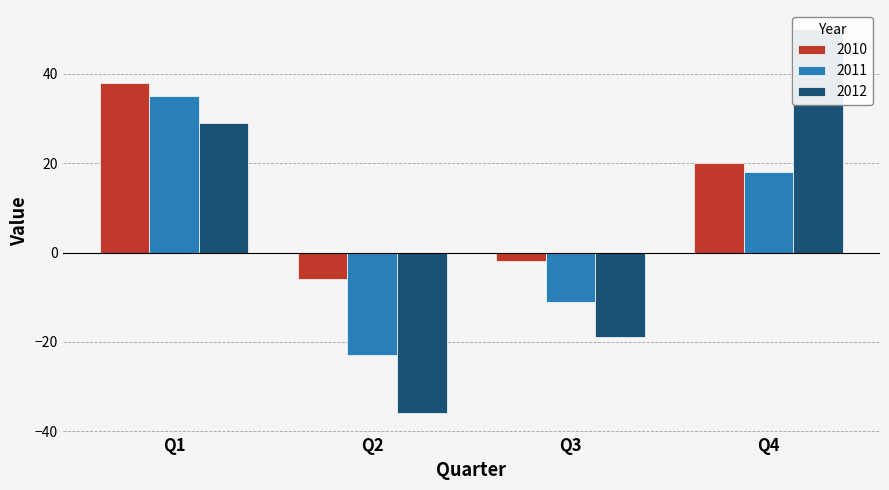

Reading left to right, list all the values displayed in this chart.

2010: Q1=38	Q2=-6	Q3=-2	Q4=20
2011: Q1=35	Q2=-23	Q3=-11	Q4=18
2012: Q1=29	Q2=-36	Q3=-19	Q4=50